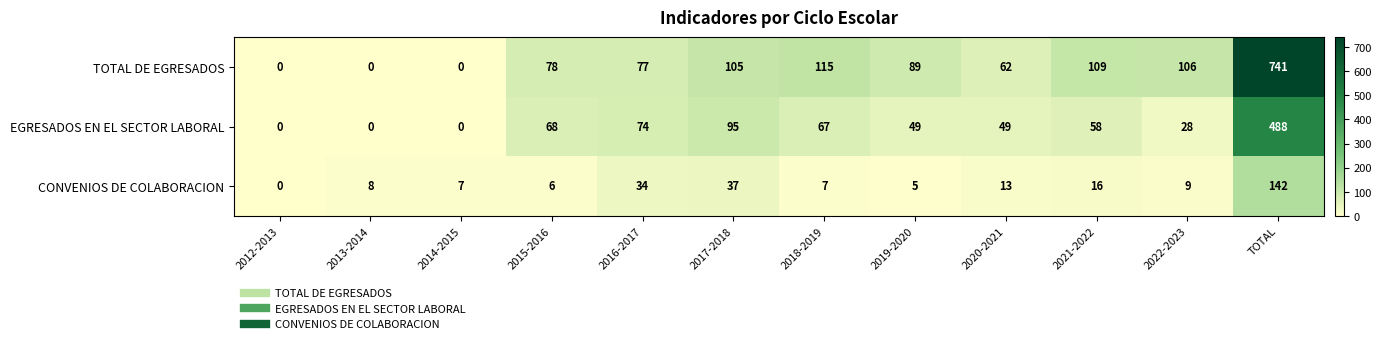

True or false: TOTAL DE EGRESADOS has a value of 44 at 2019-2020.

False